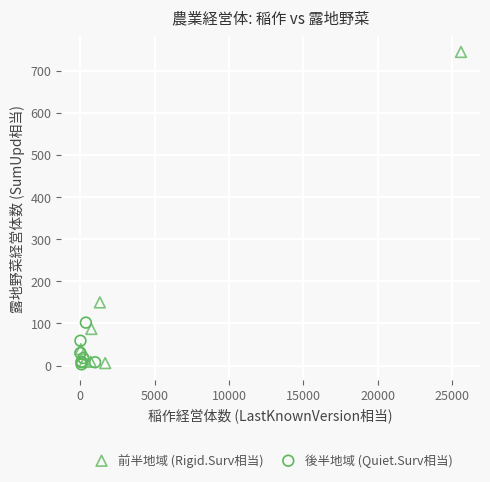

Which series has the largest Y range (max minus min)?

前半地域 (Rigid.Surv相当)